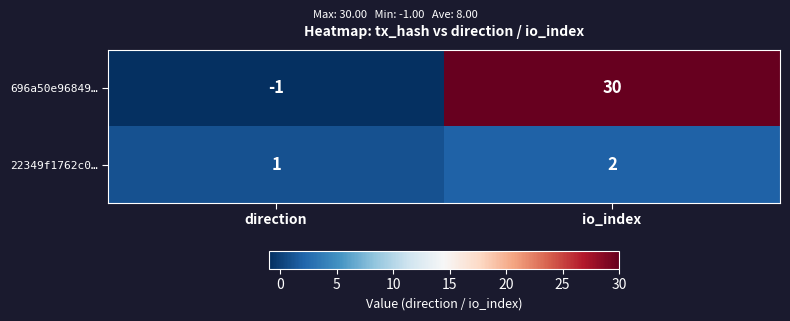

What is the difference between the 696a50e96849… values at direction and io_index?

31